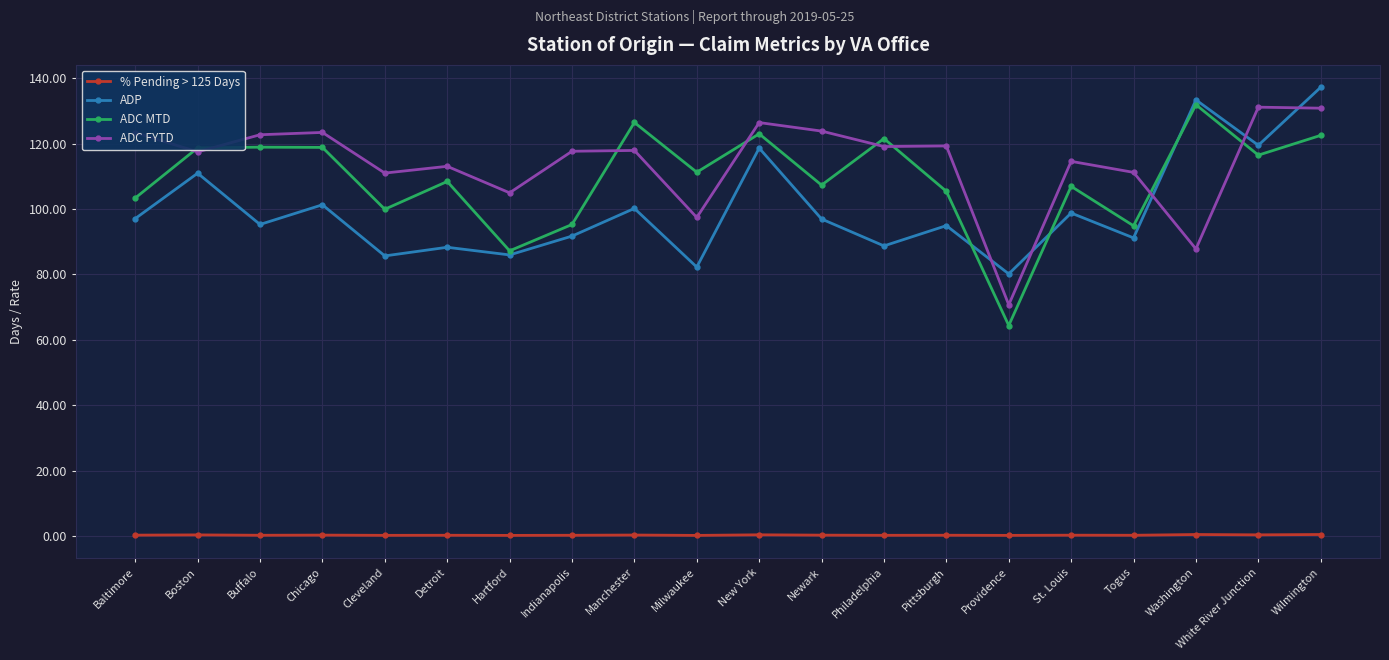

True or false: % Pending > 125 Days and ADC FYTD cross at least once.

False